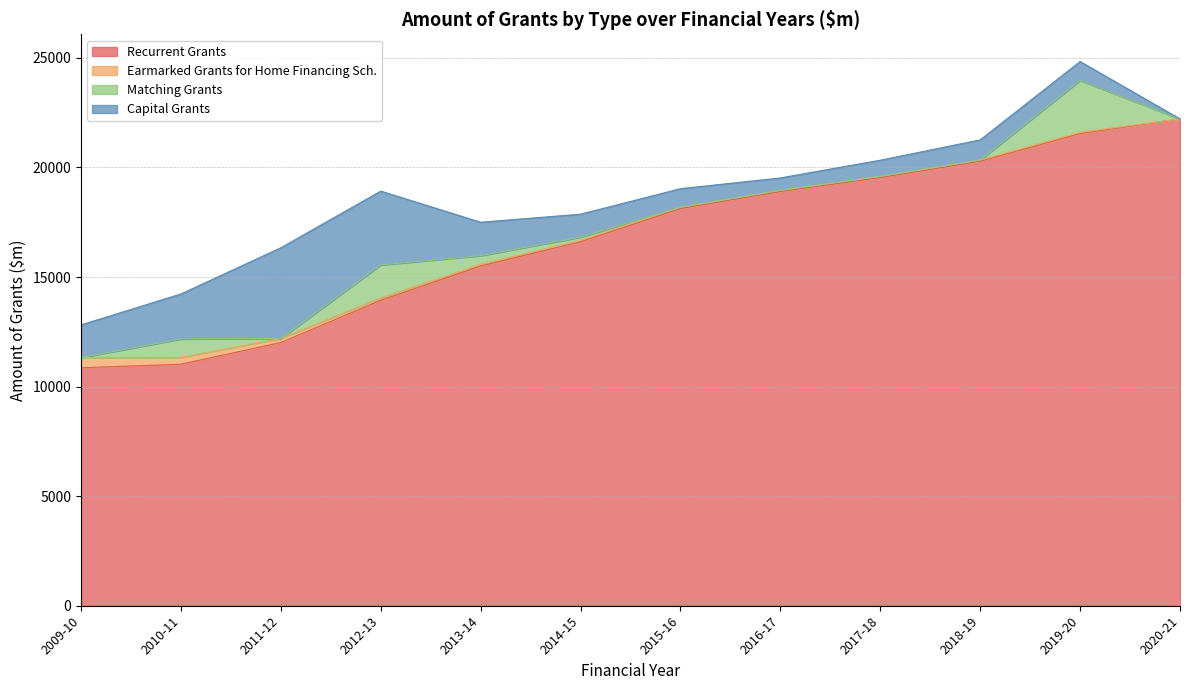

List the series in order of their peak value, lowest first.

Earmarked Grants for Home Financing Sch., Matching Grants, Capital Grants, Recurrent Grants